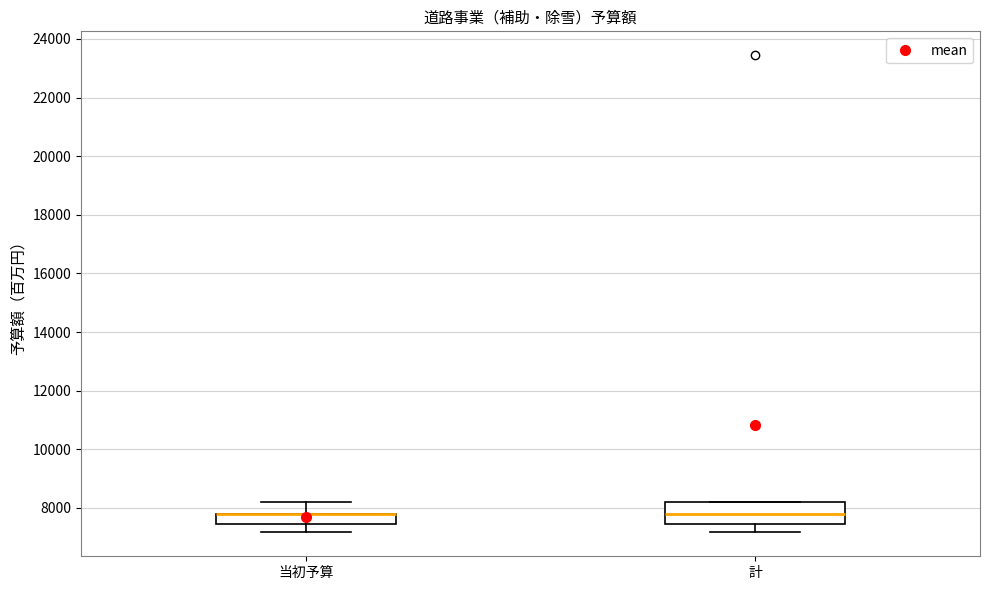

Which box is the tallest, from its lower edge to its upper edge?

計